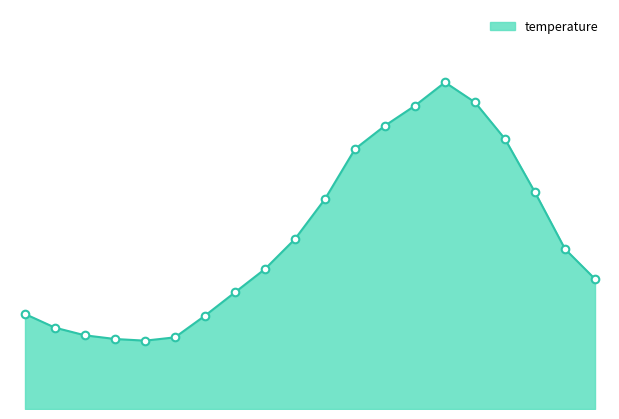

Is this an area chart (filled region under the line)?

Yes